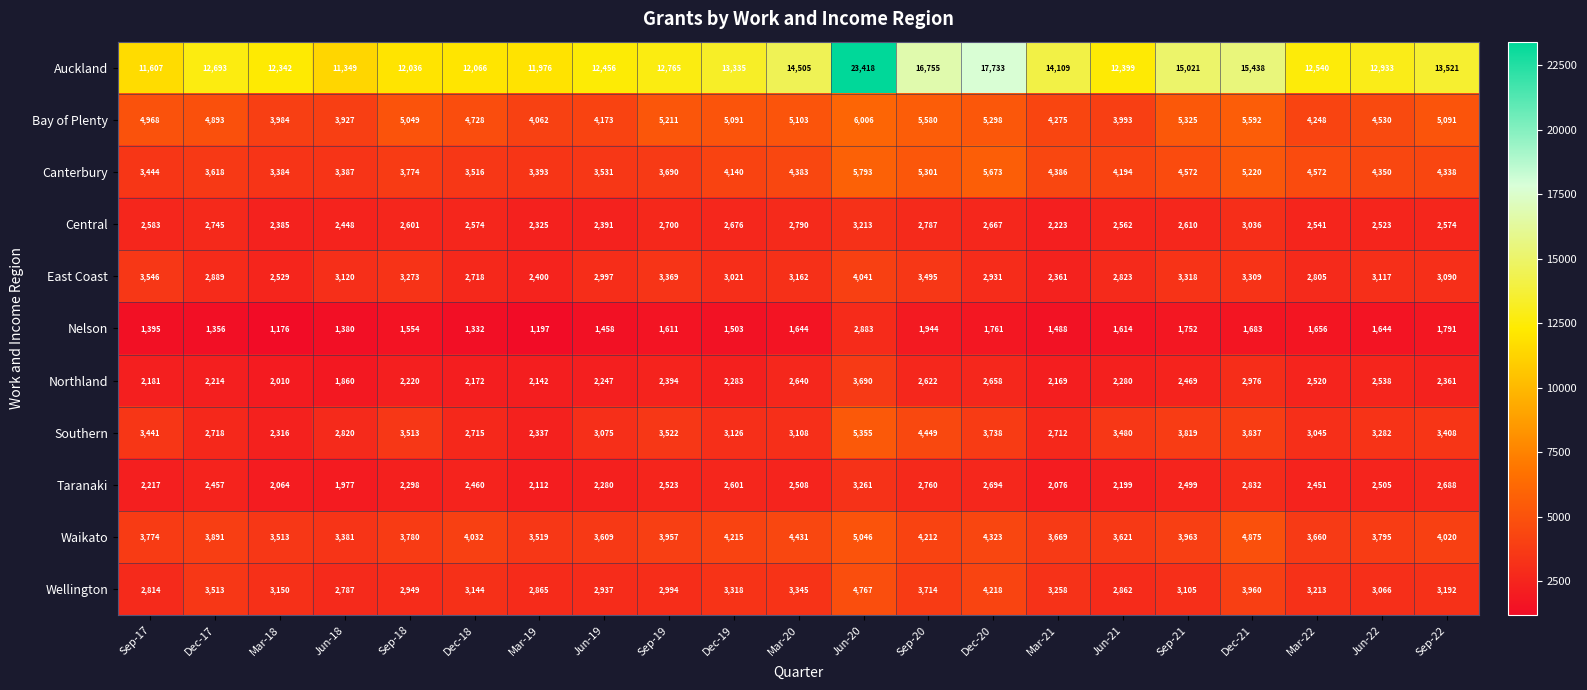

What is the difference between the highest and lowest values at Dec-17?

11337